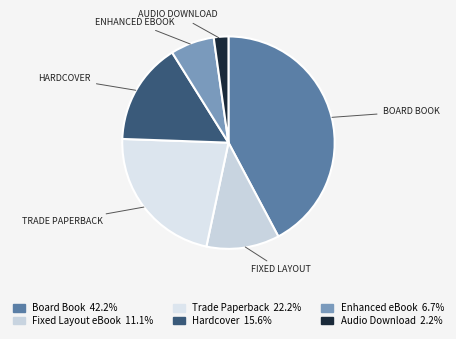

Count the number of slices in the pie.

6